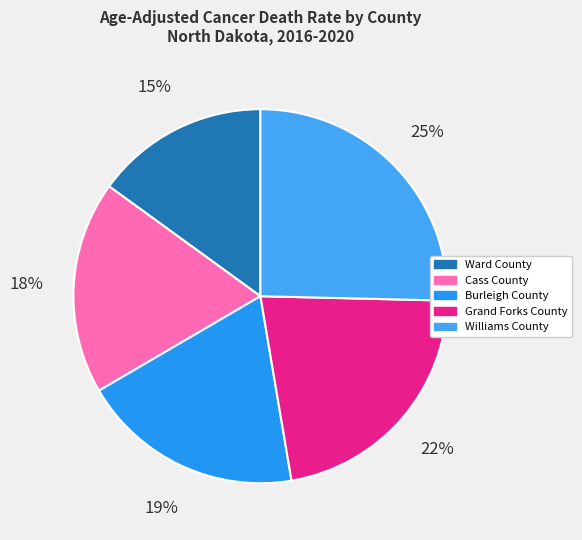

How many segments does this pie chart have?

5